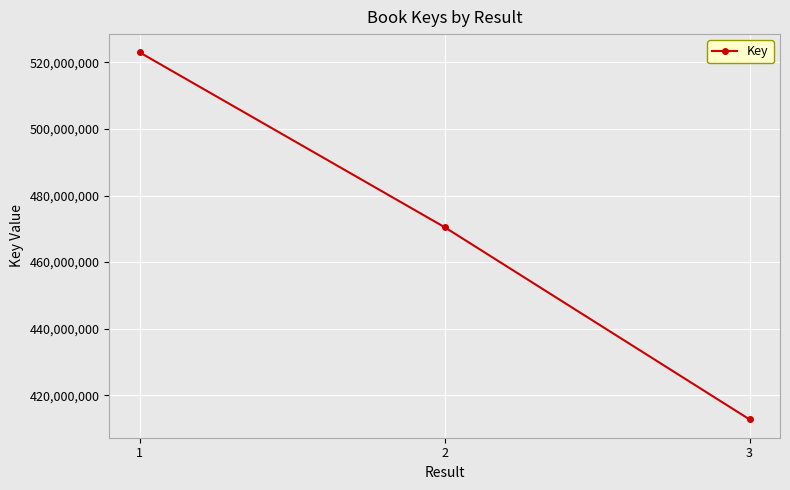

At which label does the data first exceed 470495719?

1